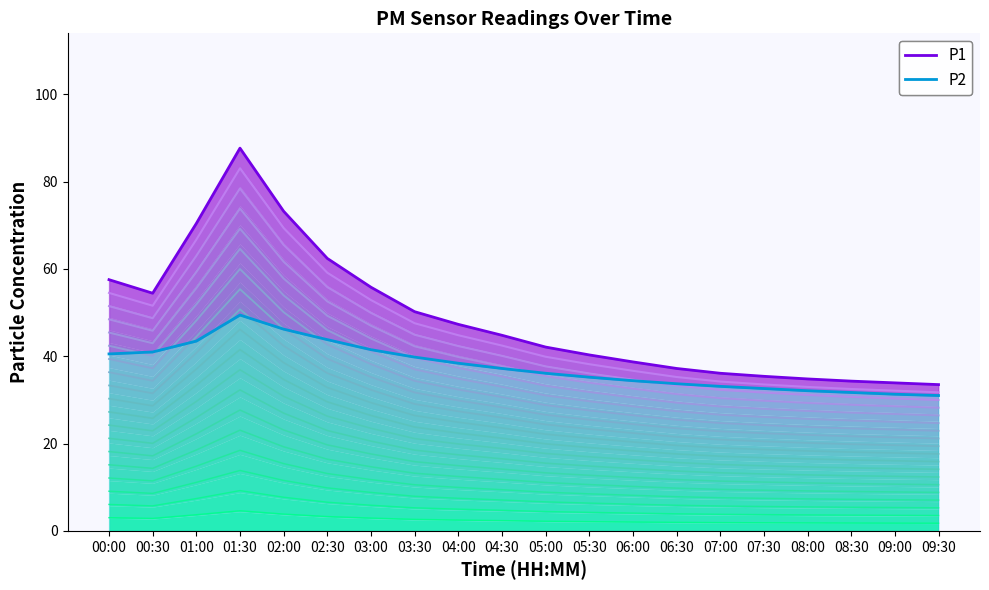

Reading left to right, transcribe all the data shown in this chart.

P1 band 18: 00:00=54.5	00:30=51.6	01:00=66.7	01:30=83.0	02:00=69.3	02:30=59.1	03:00=52.9	03:30=47.6	04:00=44.8	04:30=42.4	05:00=39.9	05:30=38.2	06:00=36.7	06:30=35.2	07:00=34.2	07:30=33.5	08:00=33.0	08:30=32.5	09:00=32.1	09:30=31.7
P1 line: 00:00=57.5	00:30=54.4	01:00=70.4	01:30=87.7	02:00=73.2	02:30=62.4	03:00=55.8	03:30=50.2	04:00=47.3	04:30=44.8	05:00=42.1	05:30=40.3	06:00=38.7	06:30=37.2	07:00=36.1	07:30=35.4	08:00=34.8	08:30=34.3	09:00=33.9	09:30=33.5
P2 line: 00:00=40.5	00:30=41.0	01:00=43.5	01:30=49.4	02:00=46.2	02:30=43.8	03:00=41.5	03:30=39.8	04:00=38.4	04:30=37.2	05:00=36.1	05:30=35.2	06:00=34.4	06:30=33.7	07:00=33.1	07:30=32.6	08:00=32.1	08:30=31.7	09:00=31.3	09:30=31.0